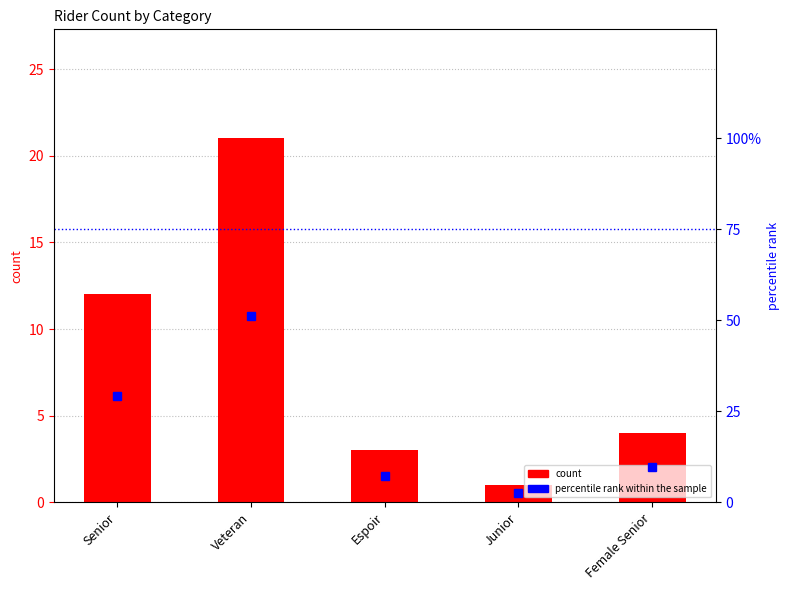

What is the total value across all series at Senior?

41.3